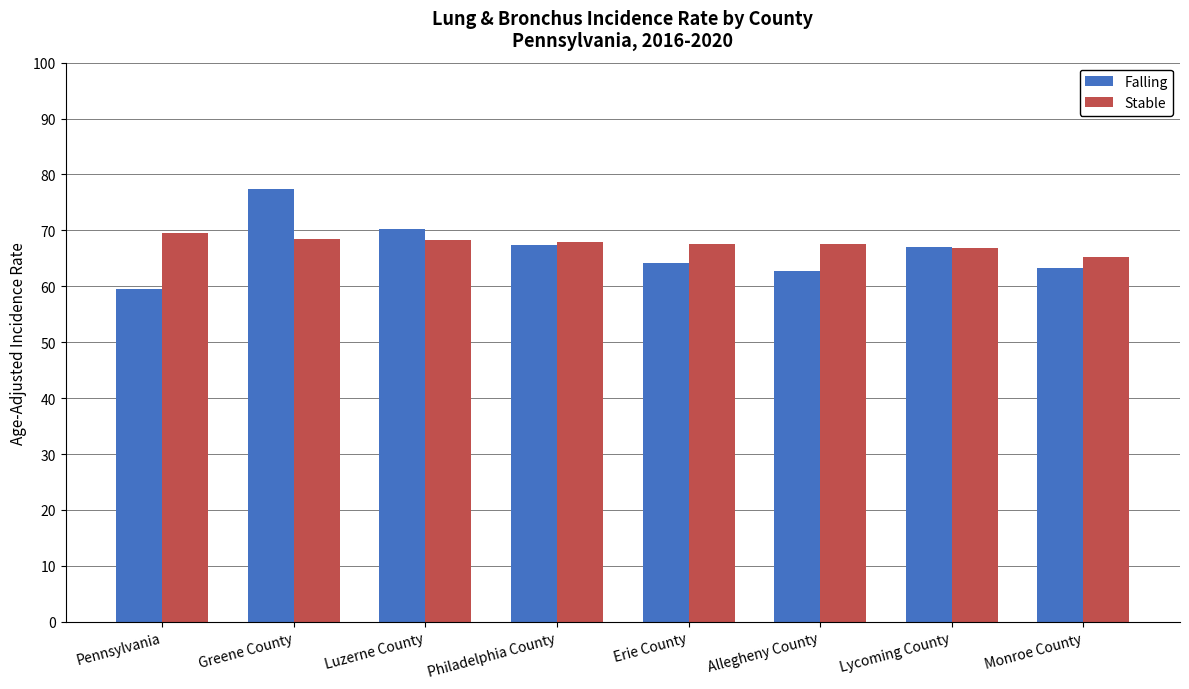

Which series has the widest spread of values?

Falling